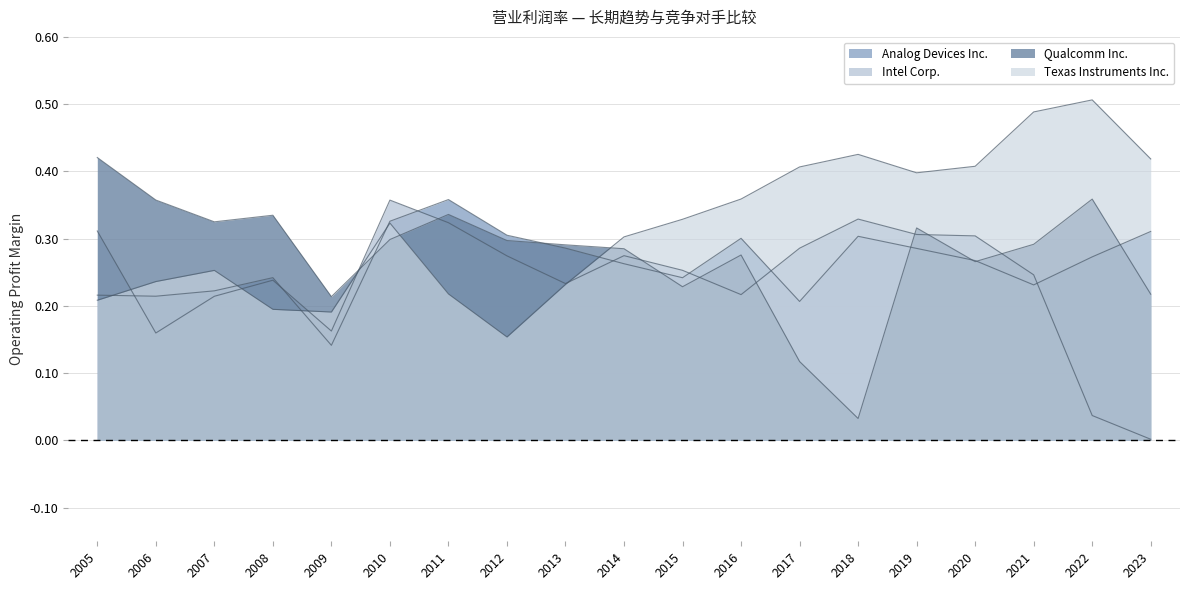

What are all the series names shown in the legend?

Analog Devices Inc., Intel Corp., Qualcomm Inc., Texas Instruments Inc.